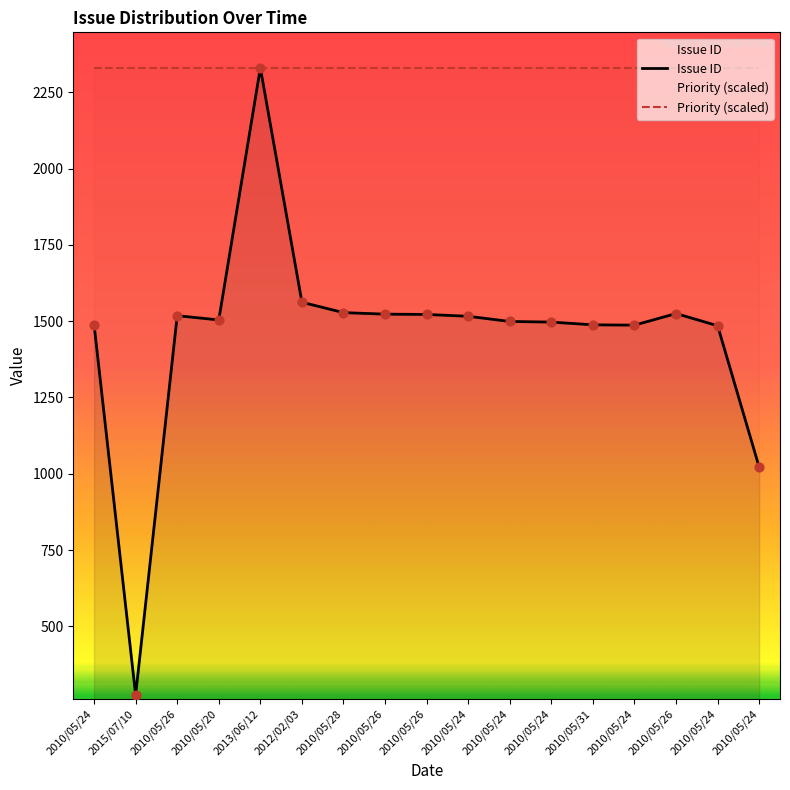

Which series reaches the maximum Y coordinate?

Issue ID